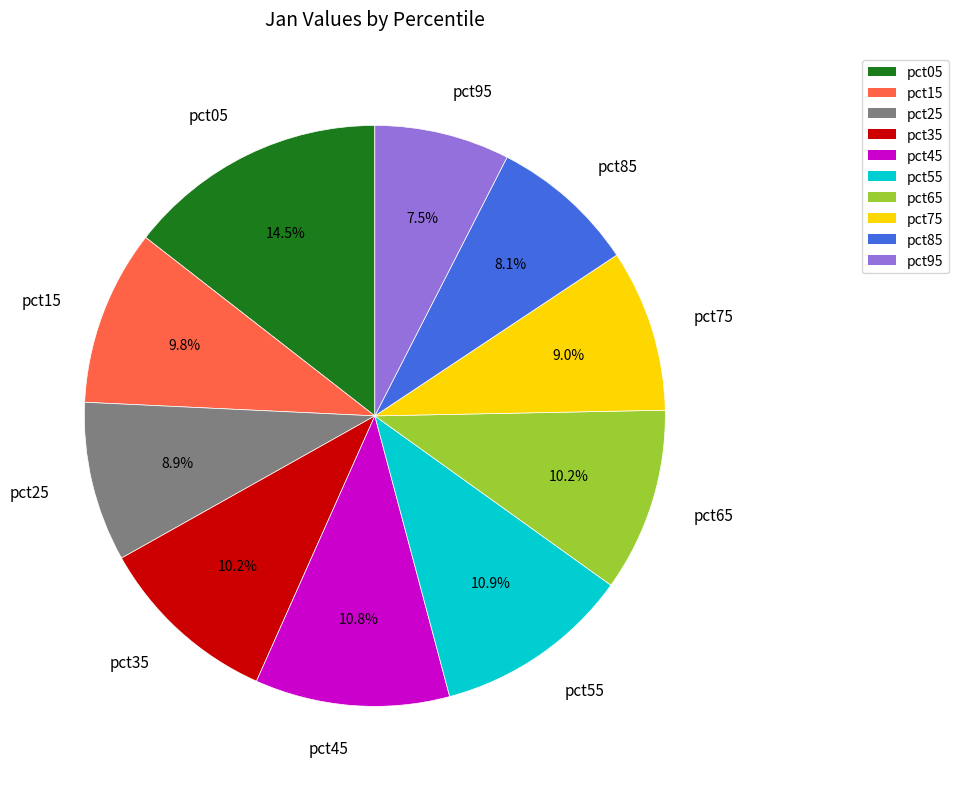

What is the smallest slice in the pie chart?

pct95